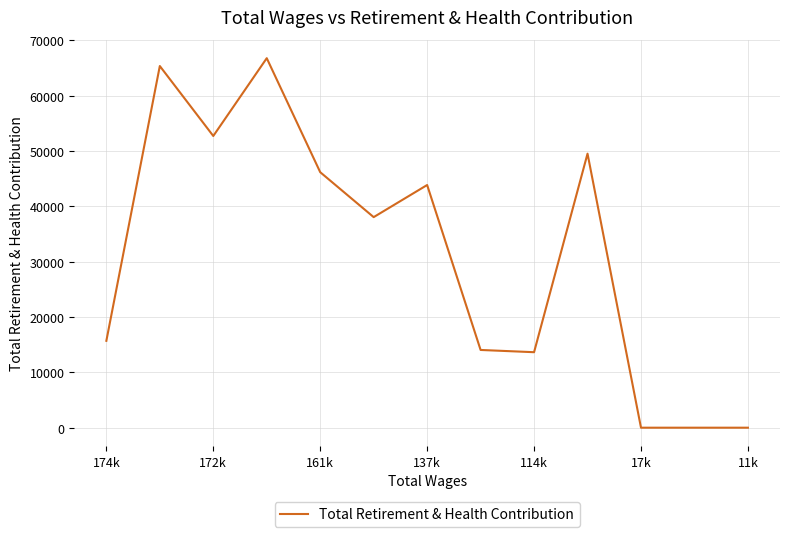

What is the difference between the maximum and minimum values?

66756